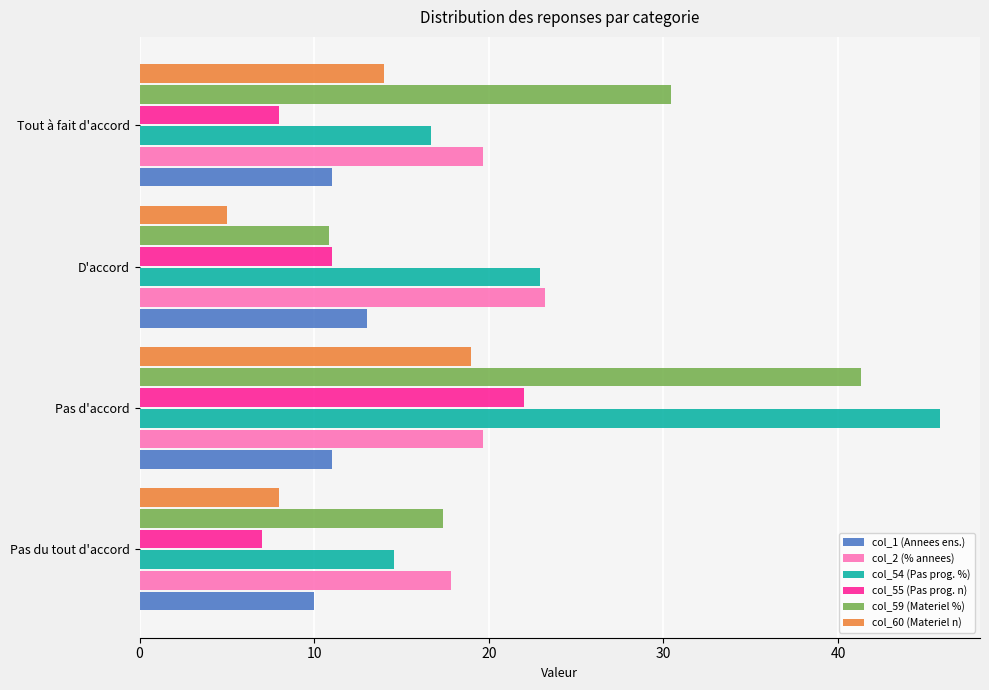

What are all the series names shown in the legend?

col_1 (Annees ens.), col_2 (% annees), col_54 (Pas prog. %), col_55 (Pas prog. n), col_59 (Materiel %), col_60 (Materiel n)